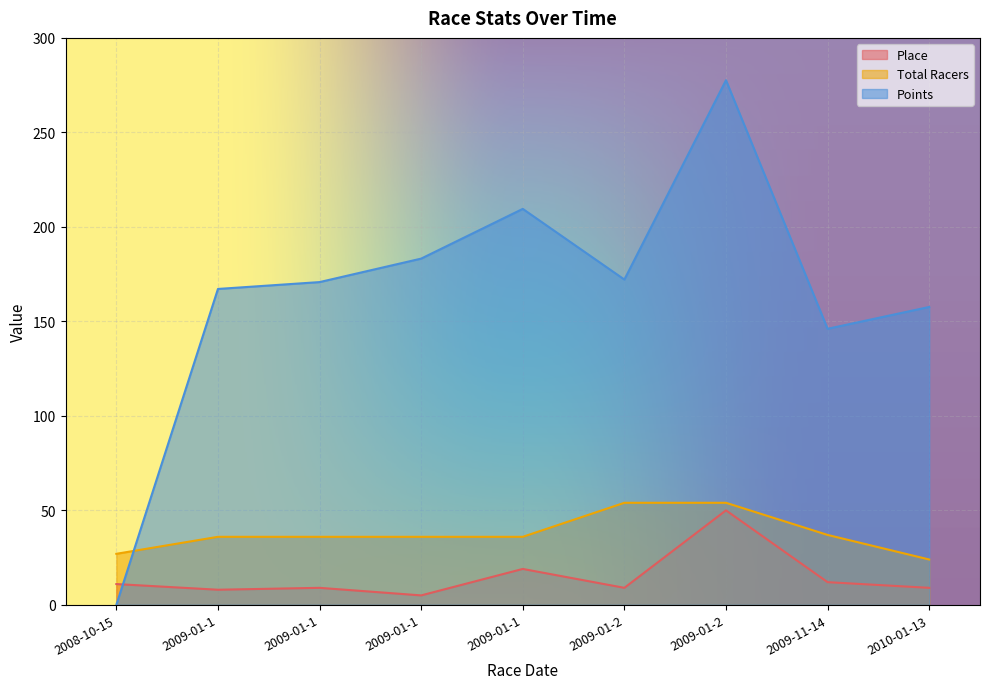

List the series in order of their peak value, highest first.

Points, Total Racers, Place